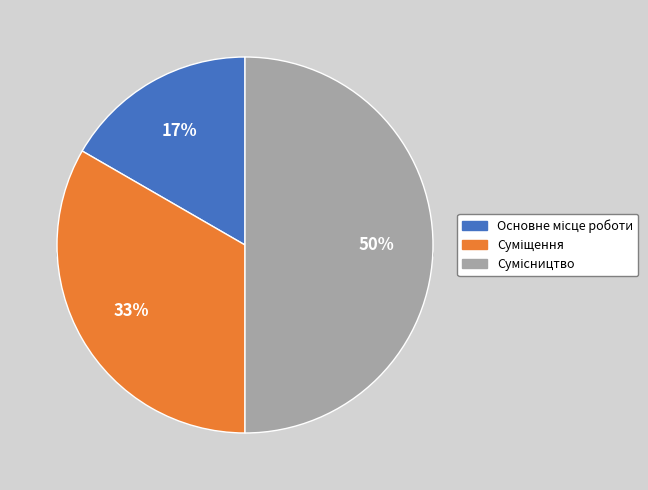

The Сумісництво slice represents 50% of the pie. True or false?

True